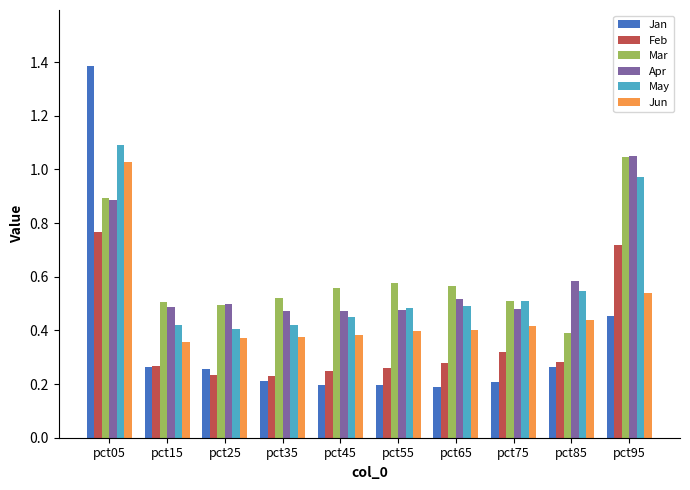

What is the sum of the Jun values at pct95 and pct45?

0.9